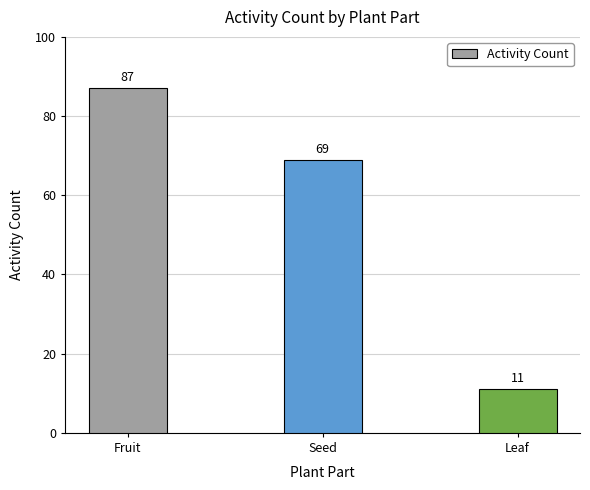

Does the chart contain stacked bars?

No